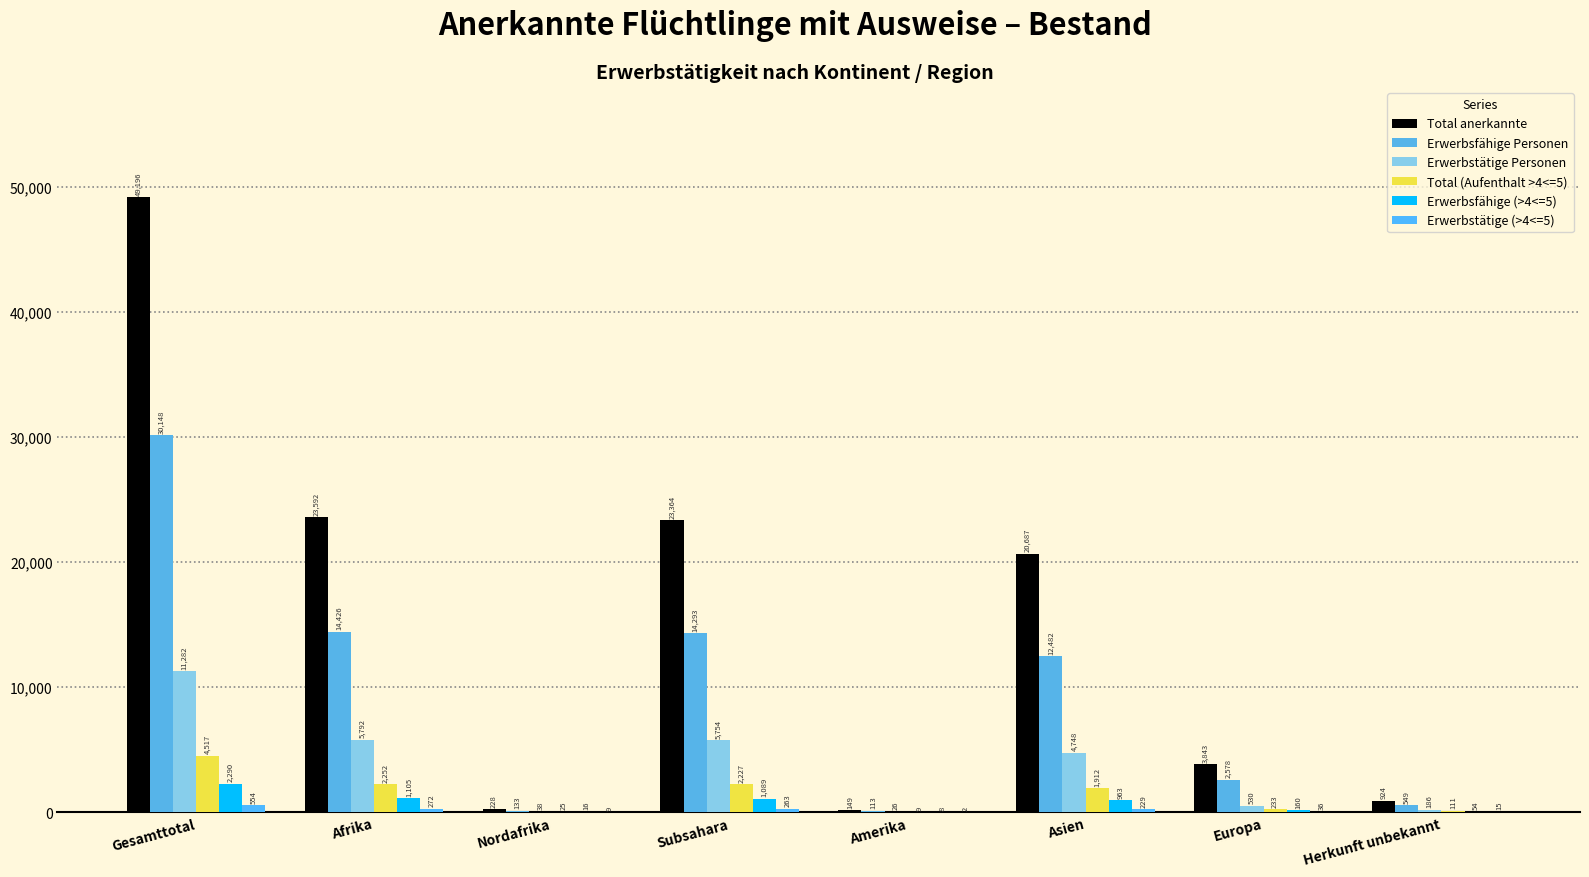

How many groups of bars are there?

8